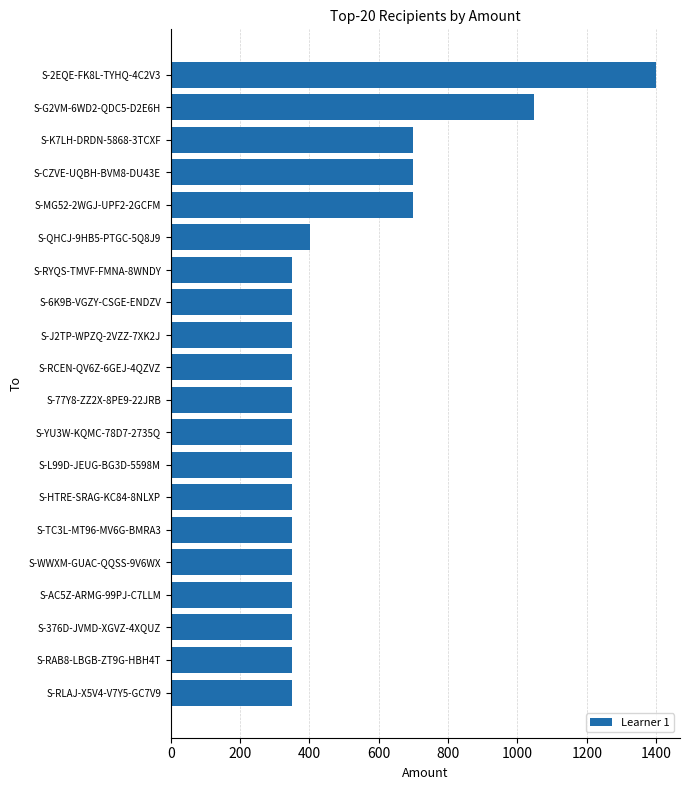

How many data points does each series have?

20